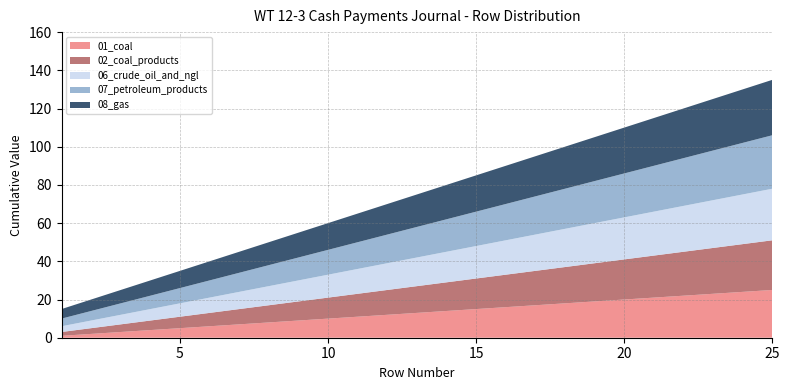

Reading right to left, transcribe all the data shown in this chart.

01_coal: 25=25	24=24	23=23	22=22	21=21	20=20	19=19	18=18	17=17	16=16	15=15	14=14	13=13	12=12	11=11	10=10	9=9	8=8	7=7	6=6	5=5	4=4	3=3	2=2	1=1
02_coal_products: 25=26	24=25	23=24	22=23	21=22	20=21	19=20	18=19	17=18	16=17	15=16	14=15	13=14	12=13	11=12	10=11	9=10	8=9	7=8	6=7	5=6	4=5	3=4	2=3	1=2
06_crude_oil_and_ngl: 25=27	24=26	23=25	22=24	21=23	20=22	19=21	18=20	17=19	16=18	15=17	14=16	13=15	12=14	11=13	10=12	9=11	8=10	7=9	6=8	5=7	4=6	3=5	2=4	1=3
07_petroleum_products: 25=28	24=27	23=26	22=25	21=24	20=23	19=22	18=21	17=20	16=19	15=18	14=17	13=16	12=15	11=14	10=13	9=12	8=11	7=10	6=9	5=8	4=7	3=6	2=5	1=4
08_gas: 25=29	24=28	23=27	22=26	21=25	20=24	19=23	18=22	17=21	16=20	15=19	14=18	13=17	12=16	11=15	10=14	9=13	8=12	7=11	6=10	5=9	4=8	3=7	2=6	1=5